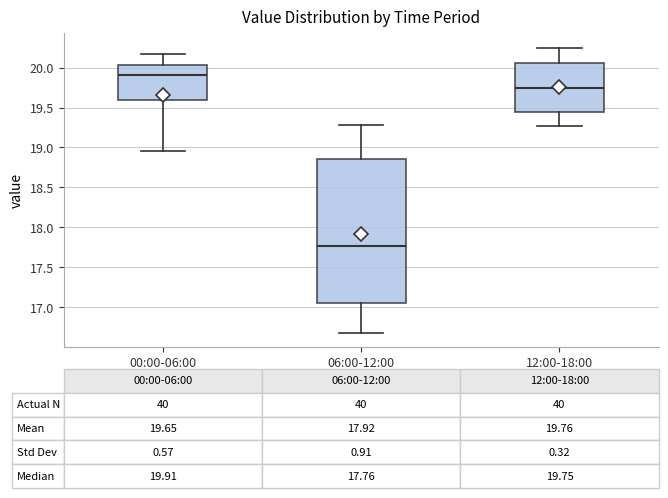

Which box has the highest median line?

00:00-06:00